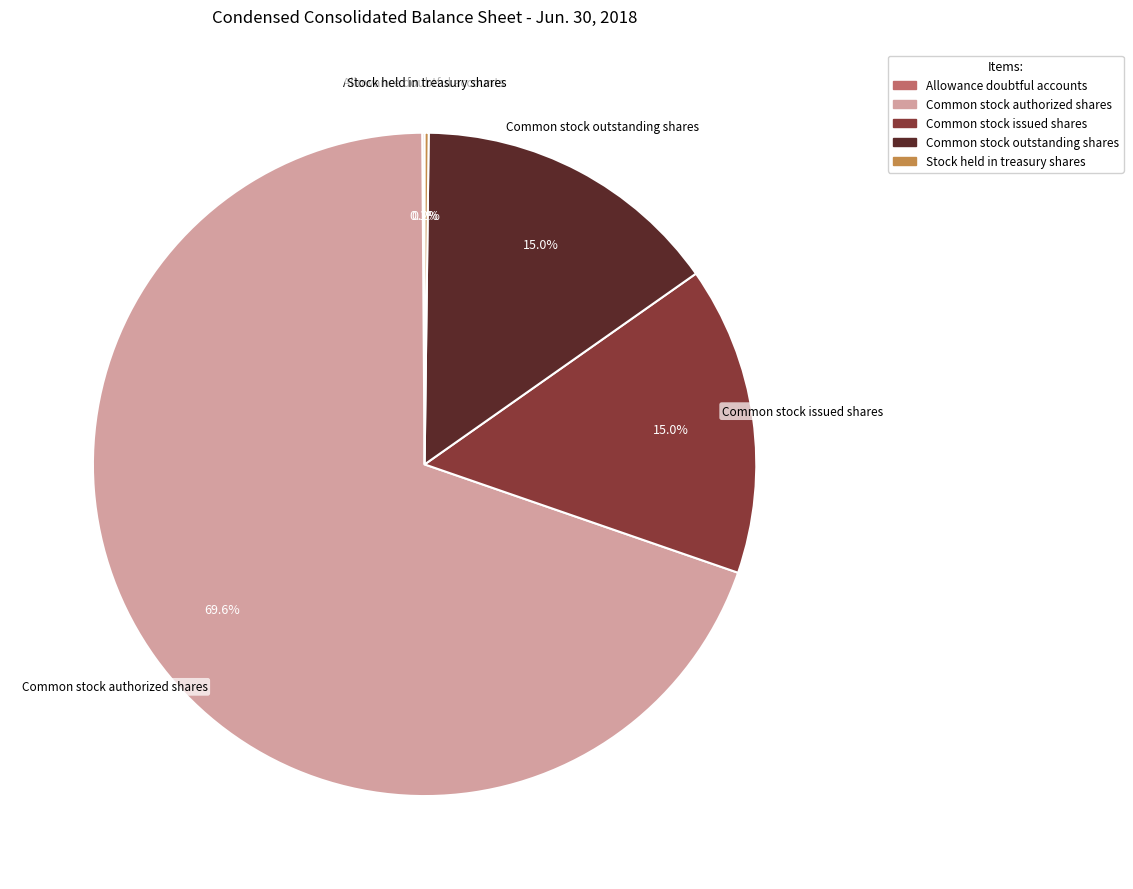

Which slice is the largest?

Common stock authorized shares